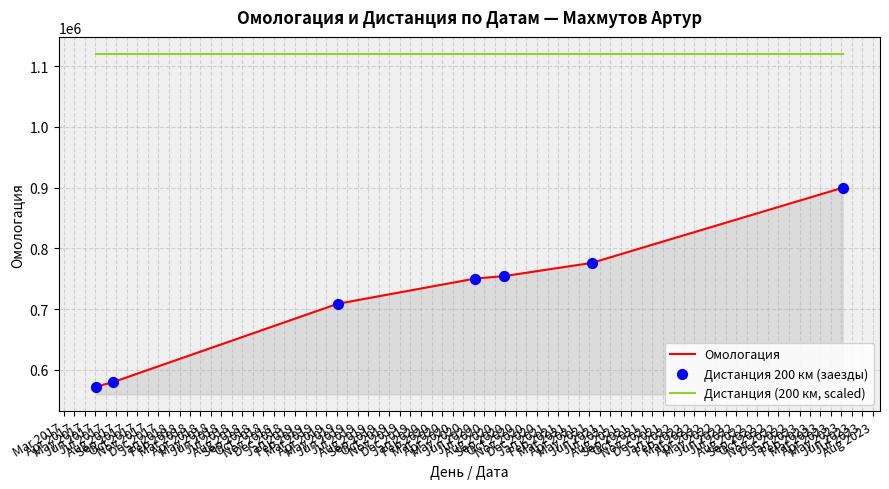

Which series has the largest total across all categories?

Дистанция (200 км, scaled)